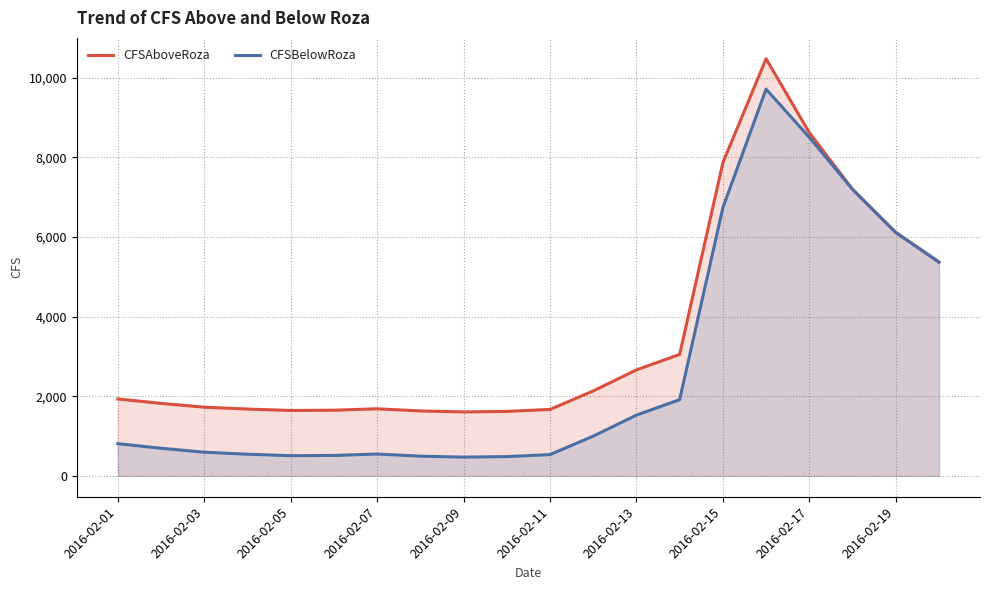

What is the lowest value of the CFSAboveRoza series?

1607.3